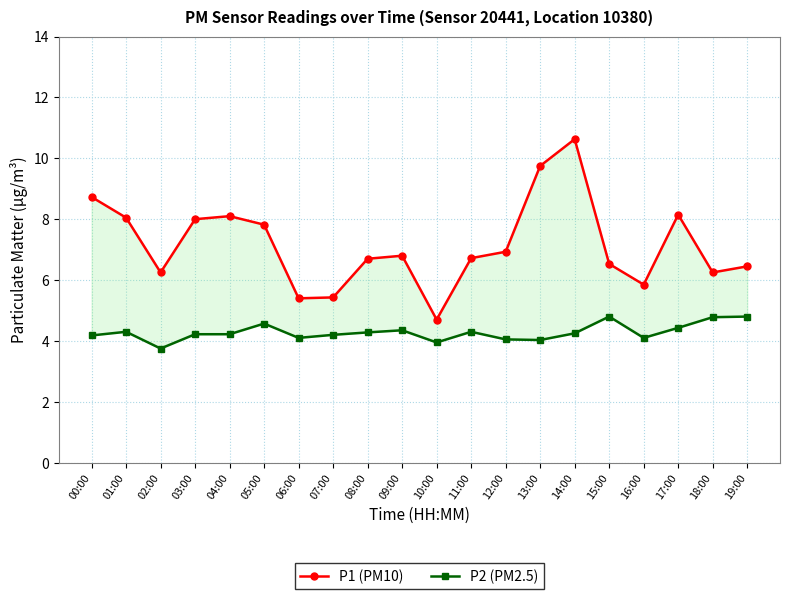

Does the chart display data point markers on the line(s)?

Yes